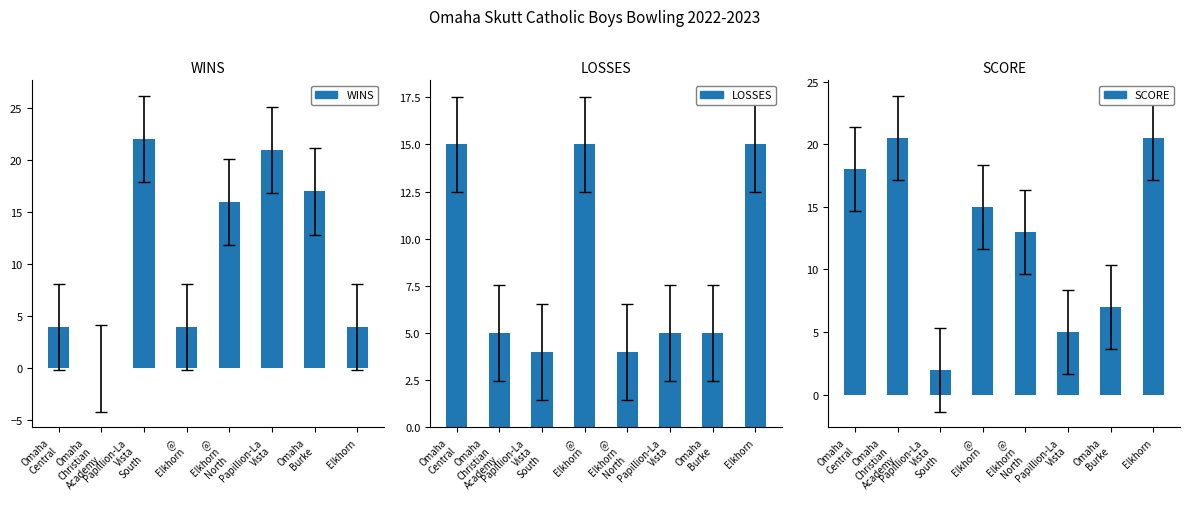

At how many categories does at least one series exceed 7?

8